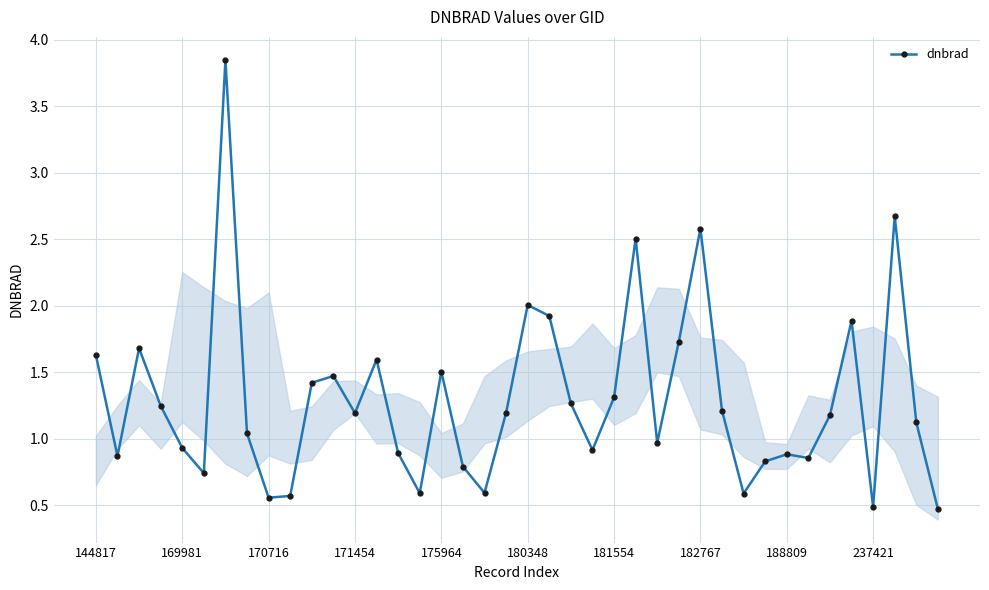

True or false: there are more than 2 points higher than both neighbors.

True